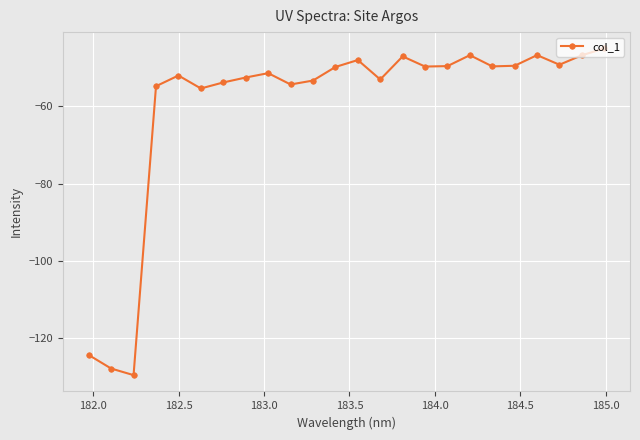

True or false: the data has more than 1 interior local peaks.

True